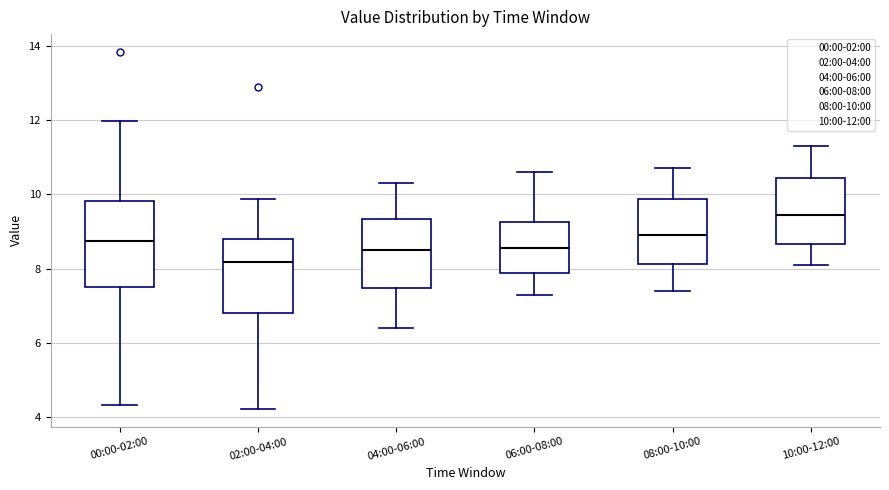

Reading left to right, transcribe this box plot: for each box, give where its median line is, the range the box spans, and where its two whiskers end, as read against the y-axis. The values are not printed on the chart, so give them approximately, as read against the axis.

00:00-02:00: median 8.8, box 7.6 to 9.8, whiskers 4.4 to 12.0
02:00-04:00: median 8.2, box 6.8 to 8.8, whiskers 4.2 to 9.8
04:00-06:00: median 8.6, box 7.4 to 9.4, whiskers 6.4 to 10.4
06:00-08:00: median 8.6, box 7.8 to 9.2, whiskers 7.4 to 10.6
08:00-10:00: median 9.0, box 8.2 to 9.8, whiskers 7.4 to 10.8
10:00-12:00: median 9.4, box 8.6 to 10.4, whiskers 8.2 to 11.4